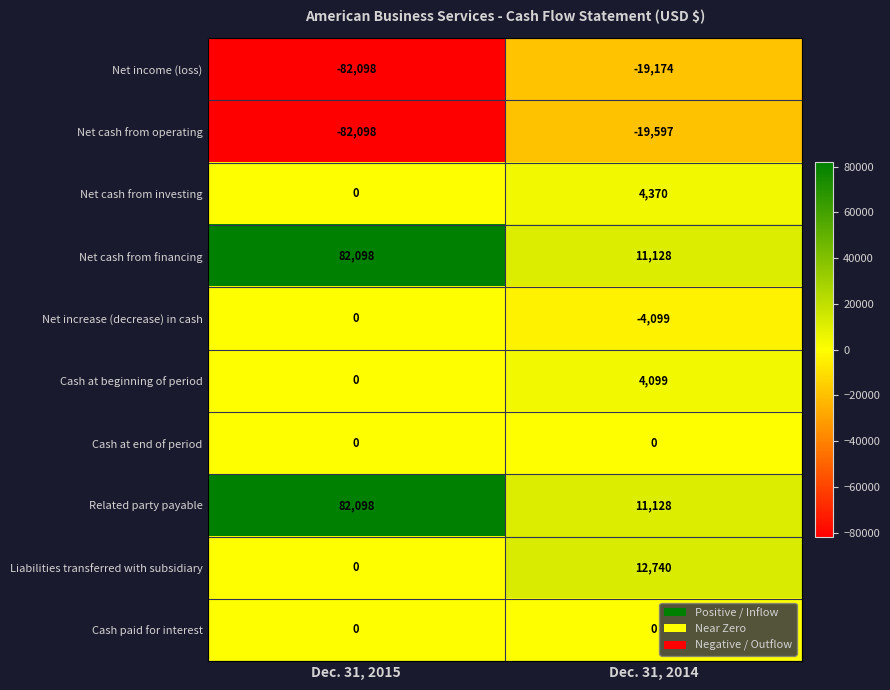

What is the difference between the highest and lowest values at Dec. 31, 2015?

164196